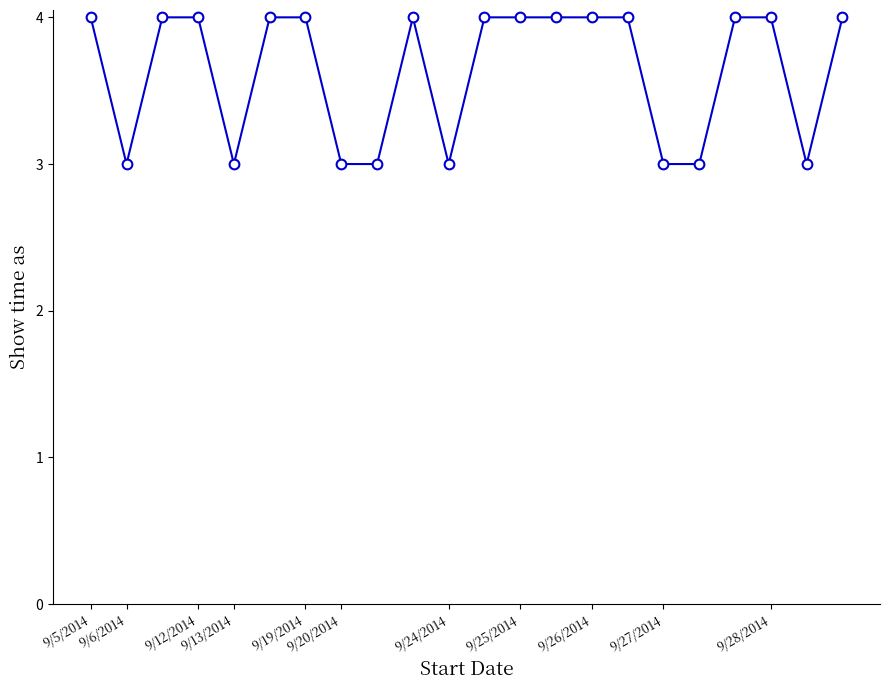

Does the chart have visible grid lines?

No